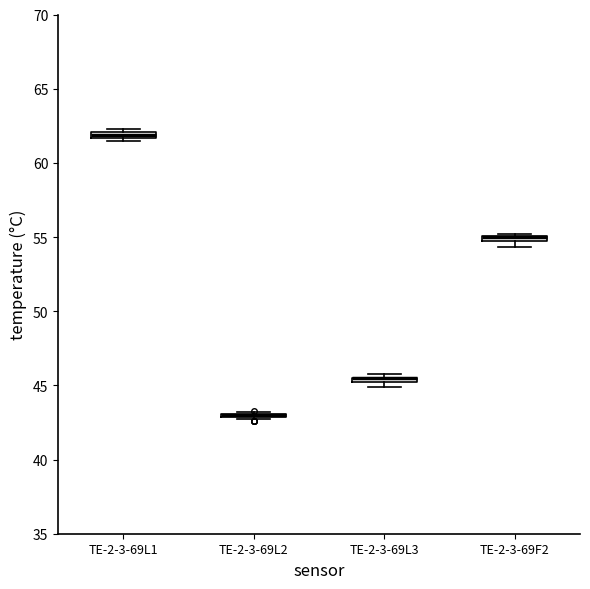

Where is the upper edge of the box for TE-2-3-69L1 on the y-axis? The values are not printed on the chart, so give them approximately, as read against the axis.

62.0